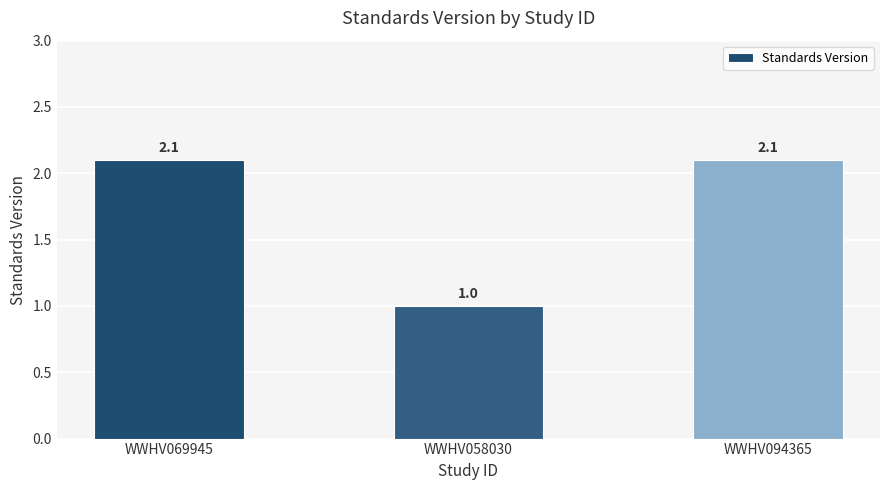

Between WWHV069945 and WWHV058030, which is larger?

WWHV069945